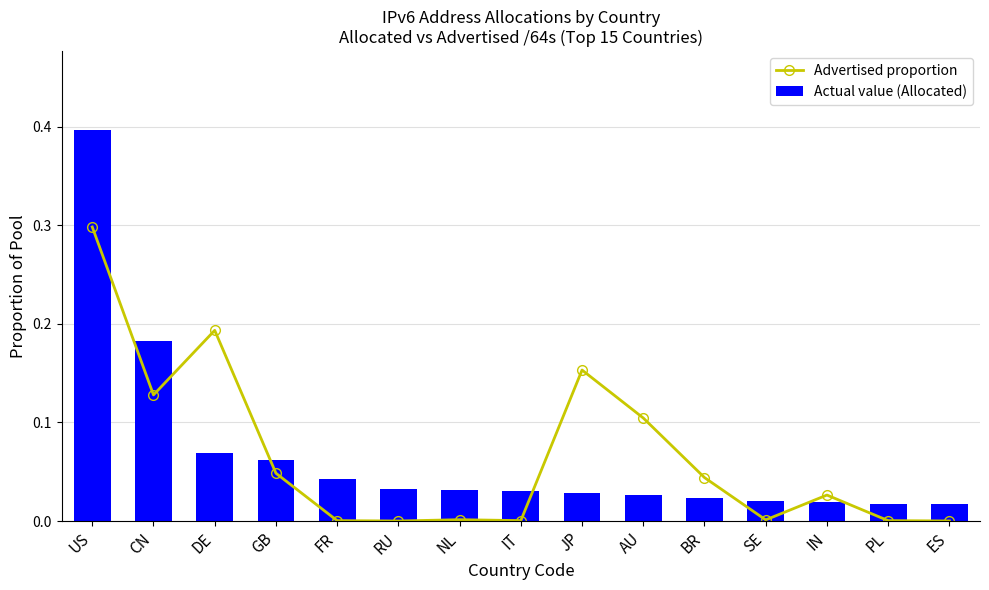

The value of Advertised proportion at SE is 0.0. True or false?

True